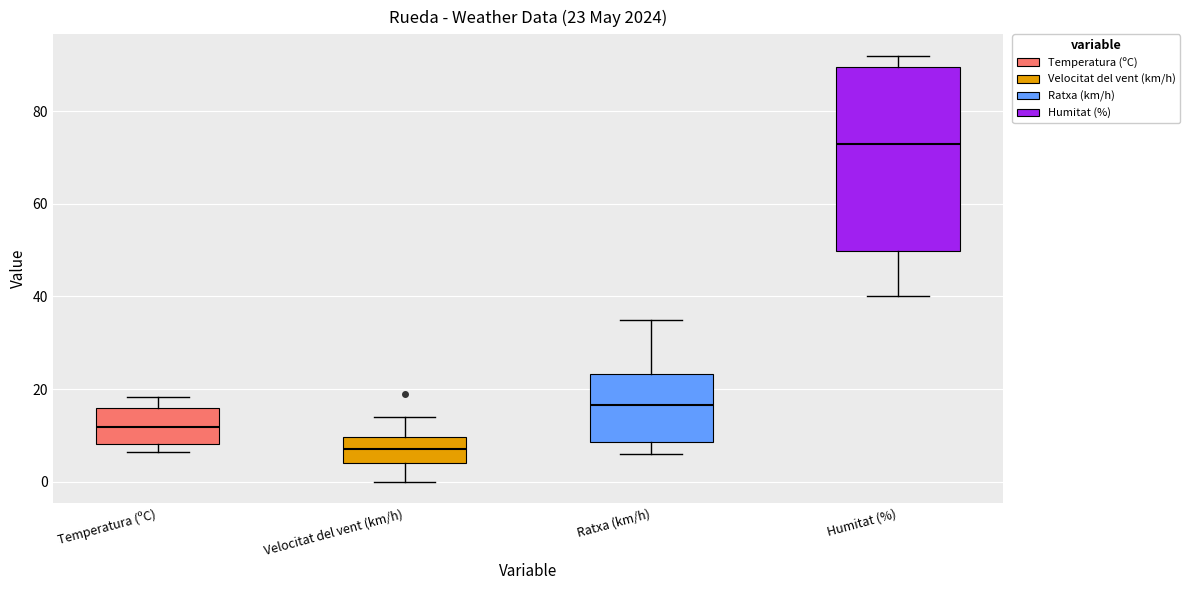

Which box's median line is the highest?

Humitat (%)